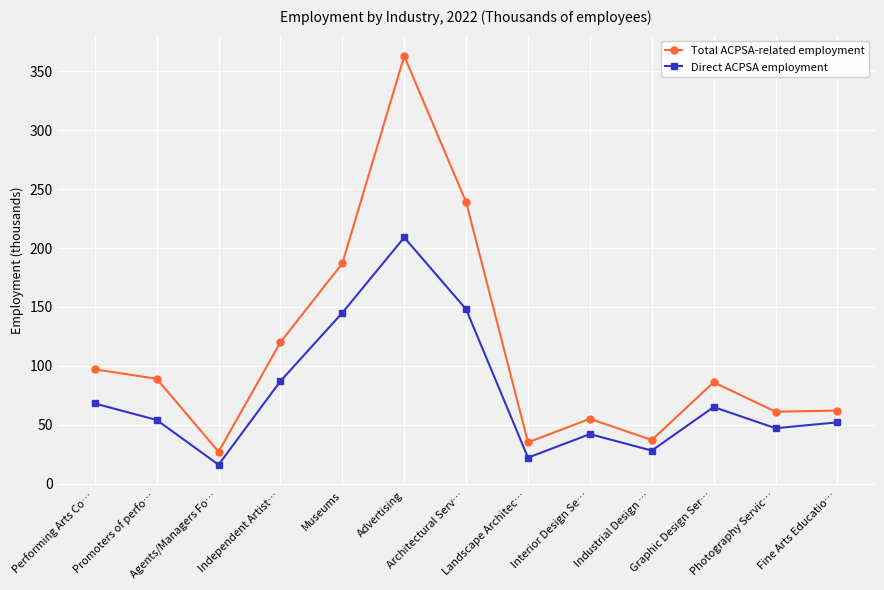

What is the sum of the Total ACPSA-related employment values at Landscape Architec… and Agents/Managers Fo…?

62